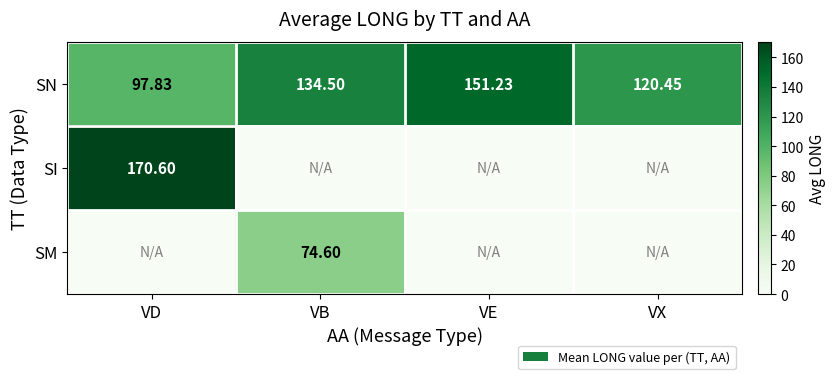

At which label does SN reach its peak?

VE